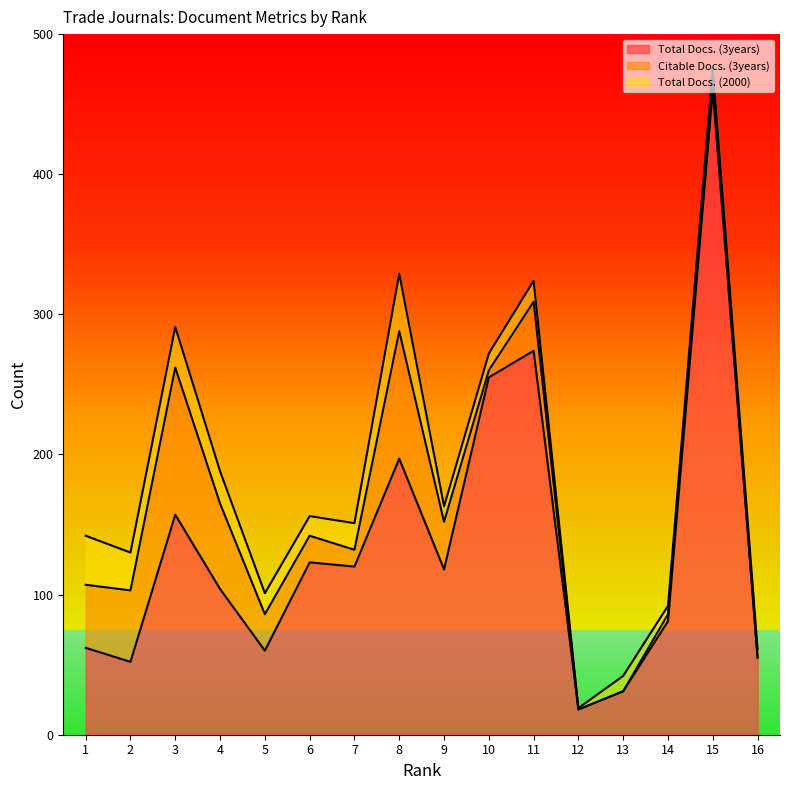

What are all the series names shown in the legend?

Total Docs. (3years), Citable Docs. (3years), Total Docs. (2000)